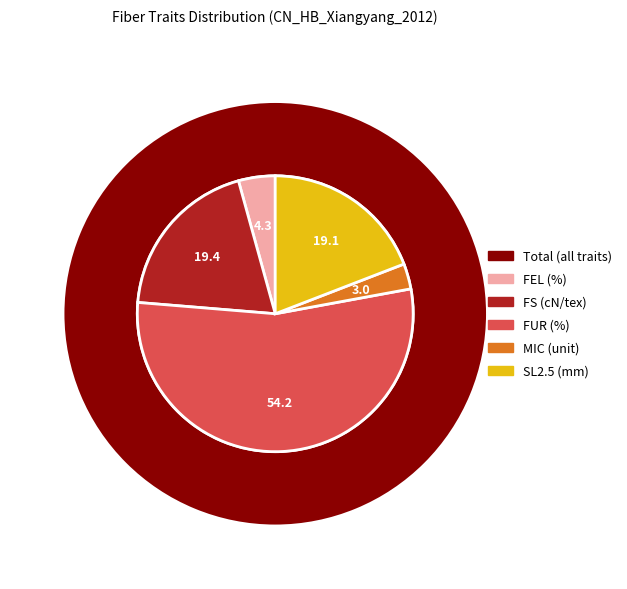

Is there any slice that represents more than half of the pie?

Yes